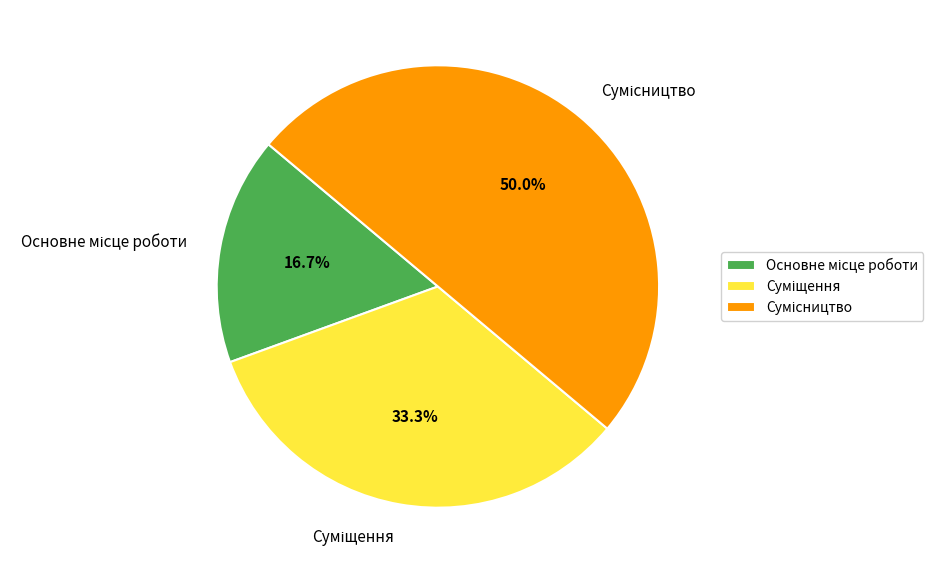

How many segments does this pie chart have?

3